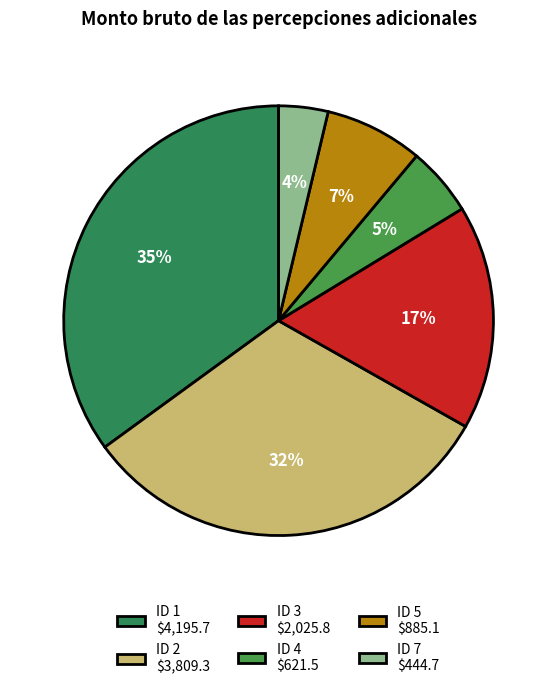

To the nearest percent, what portion does ID 3 represent?

17%